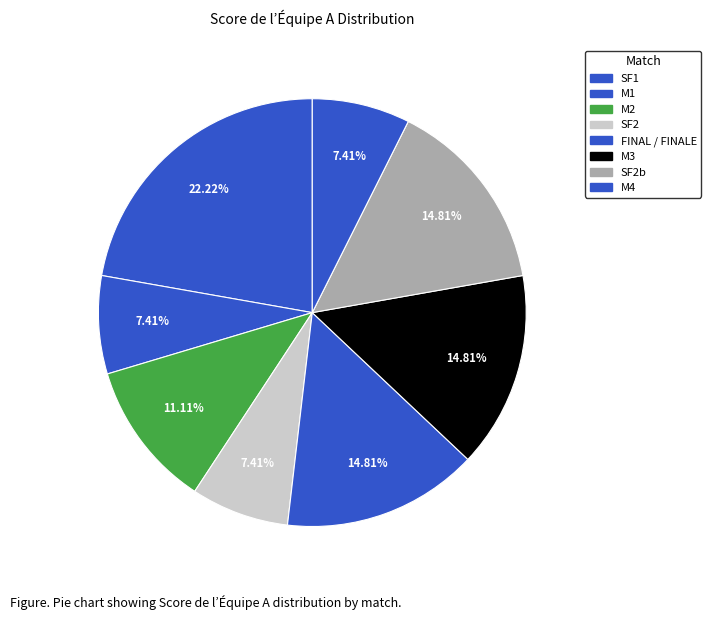

How many segments does this pie chart have?

8